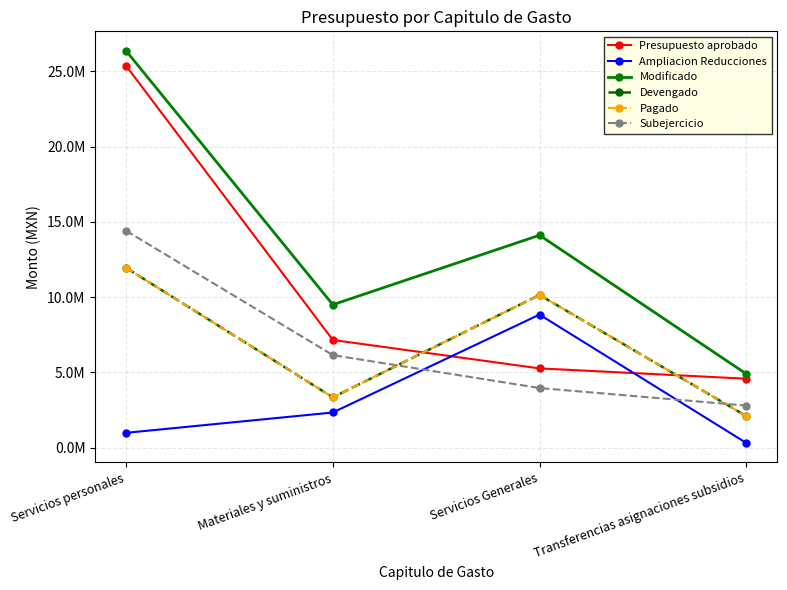

Reading right to left, list all the values displayed in this chart.

Presupuesto aprobado: 4587352.5	5271723.8	7160431.5	25365857.8
Ampliacion Reducciones: 323374.9	8845976.4	2342295.9	992336.0
Modificado: 4910727.4	14117700.1	9502727.4	26358193.8
Devengado: 2109034.9	10149979.8	3348637.5	11948849.8
Pagado: 2109034.9	10149979.8	3348637.5	11948849.8
Subejercicio: 2801692.5	3967720.3	6154089.8	14409343.9